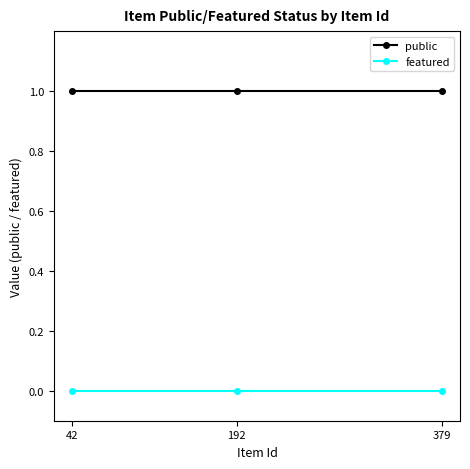

Is this an area chart (filled region under the line)?

No